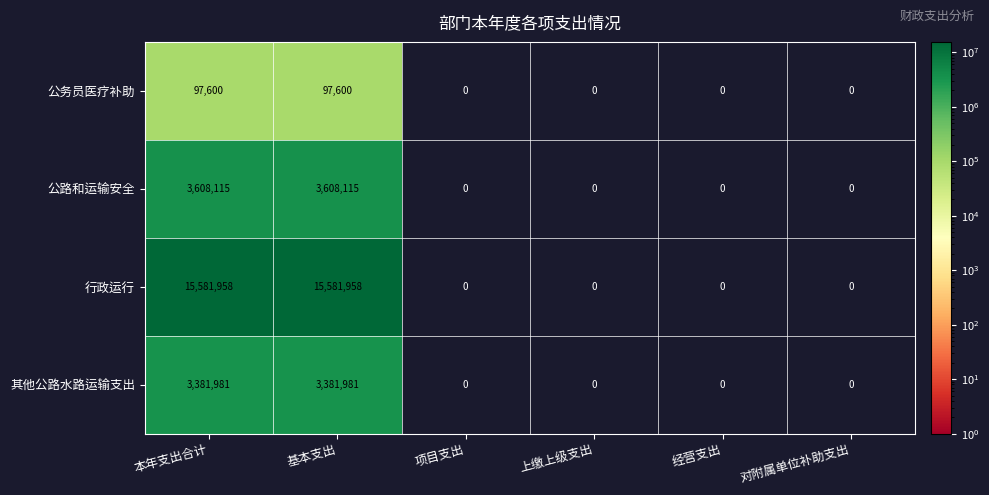

List the series in order of their peak value, highest first.

行政运行, 公路和运输安全, 其他公路水路运输支出, 公务员医疗补助